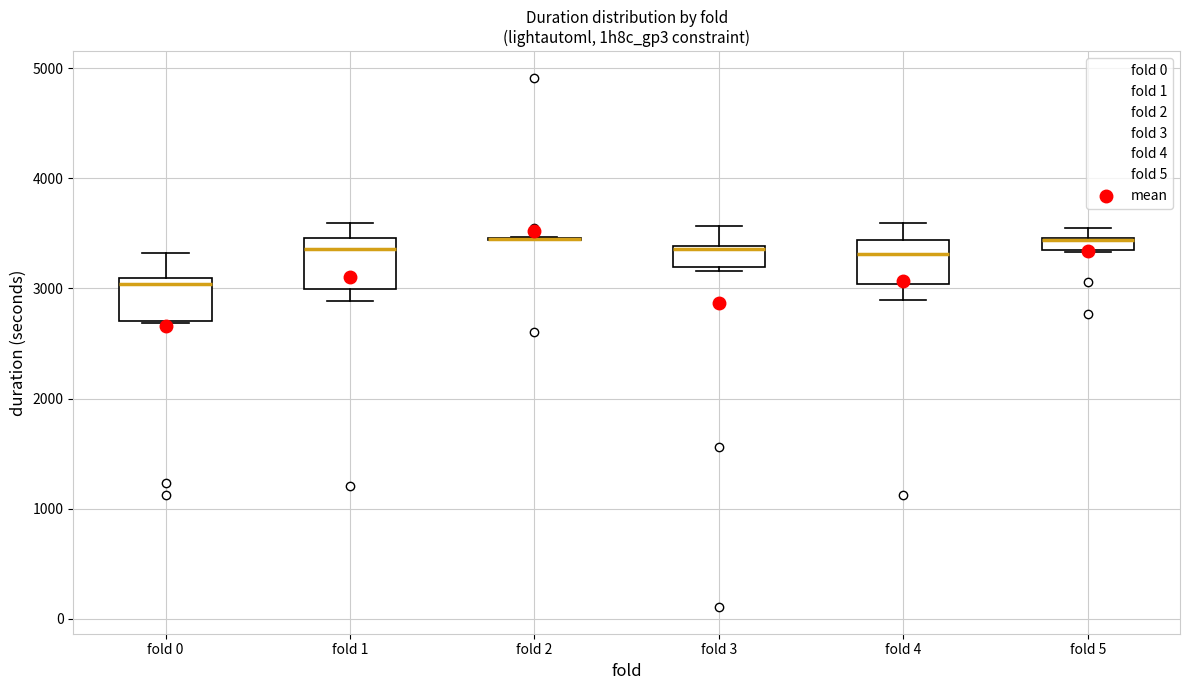

Where is the upper edge of the box for fold 3 on the y-axis? The values are not printed on the chart, so give them approximately, as read against the axis.

3400